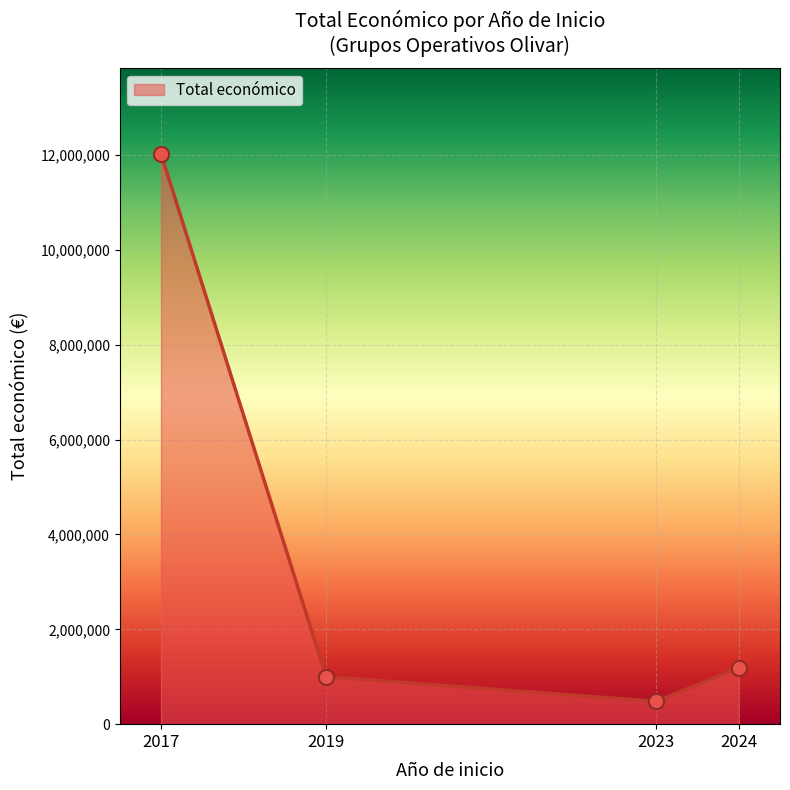

Which has a higher value, 2024 or 2019?

2024